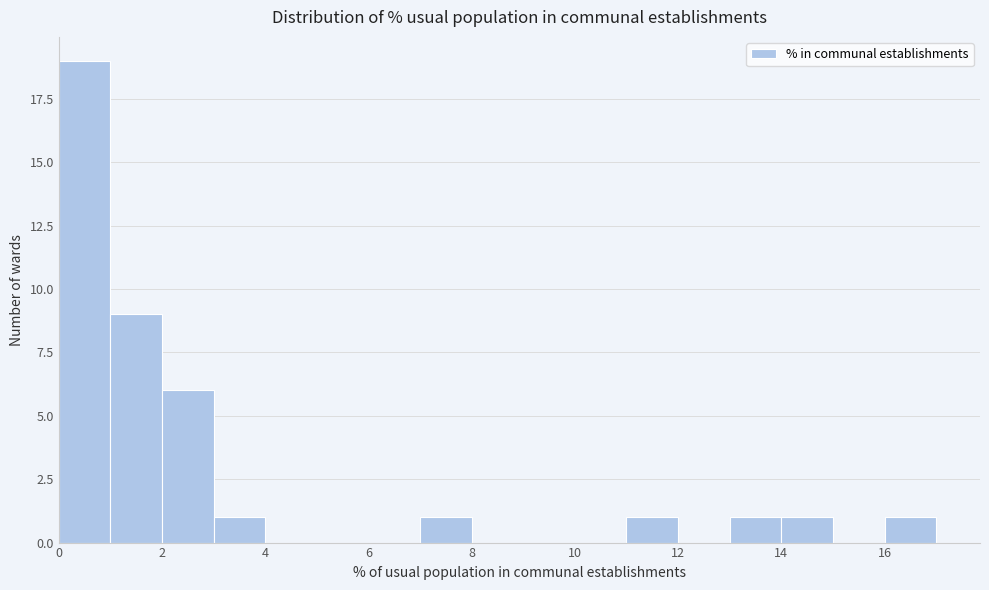

Reading left to right, transcribe this chart: for each bar, give the range it covers on the x-axis and its height. The values are not printed on the chart, so give them approximately, as read against the axis.

0 to 1: 19
1 to 2: 9
2 to 3: 6
3 to 4: 1
4 to 5: 0
5 to 6: 0
6 to 7: 0
7 to 8: 1
8 to 9: 0
9 to 10: 0
10 to 11: 0
11 to 12: 1
12 to 13: 0
13 to 14: 1
14 to 15: 1
15 to 16: 0
16 to 17: 1